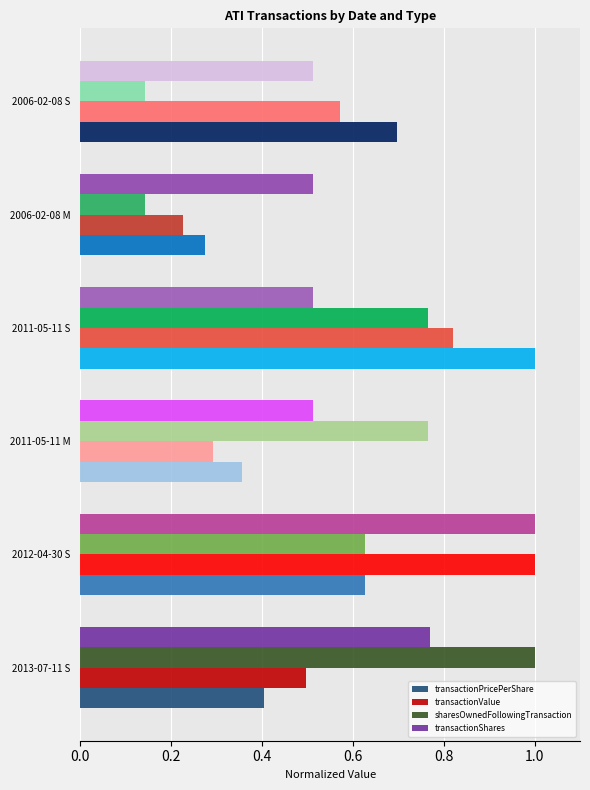

Which series has the largest range (max minus min)?

sharesOwnedFollowingTransaction